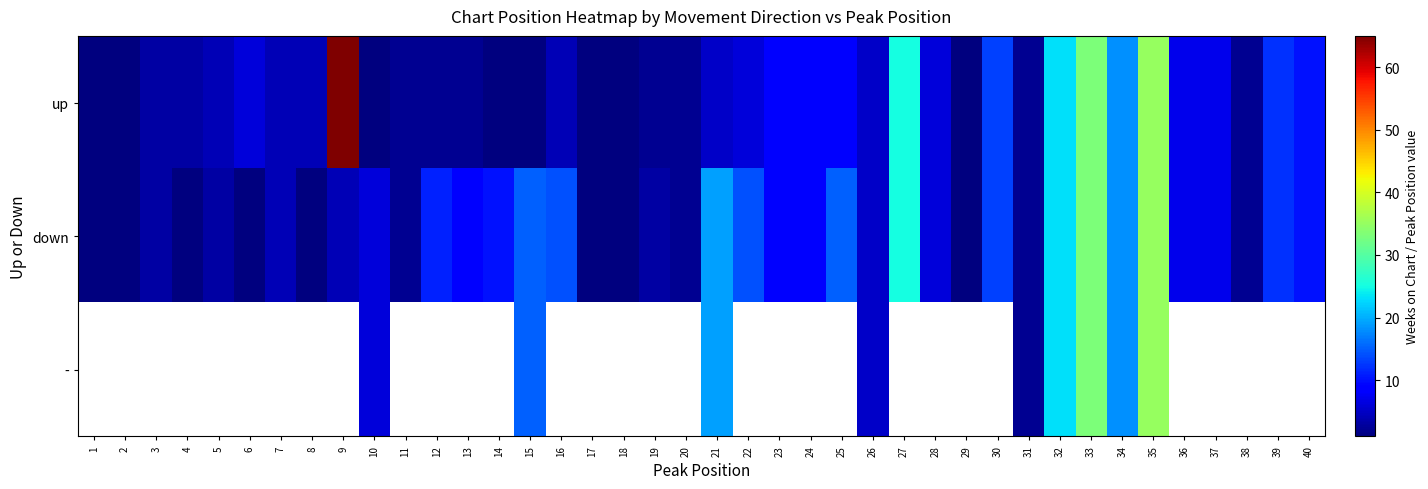

What is the minimum value for up?

1.0